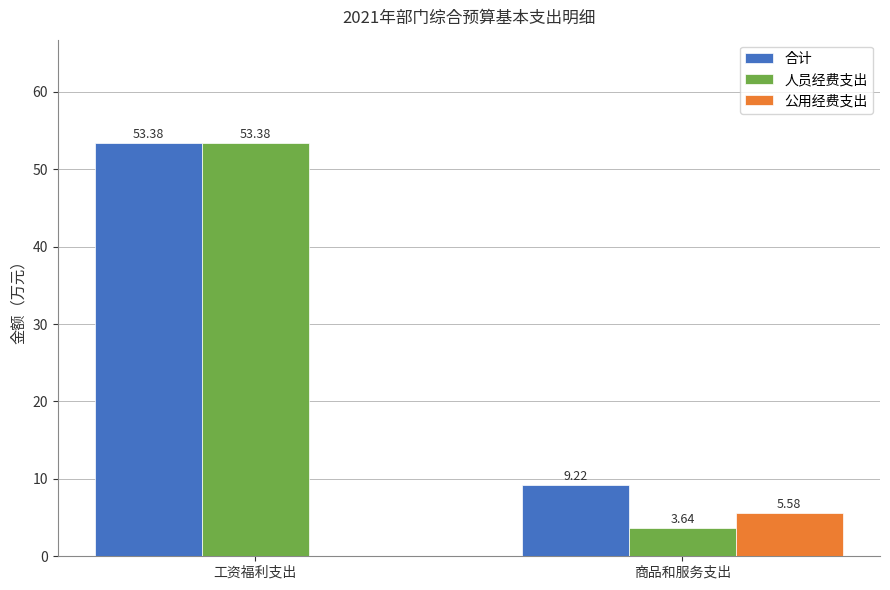

Is the value of 公用经费支出 at 工资福利支出 greater than the value of 人员经费支出 at 工资福利支出?

No